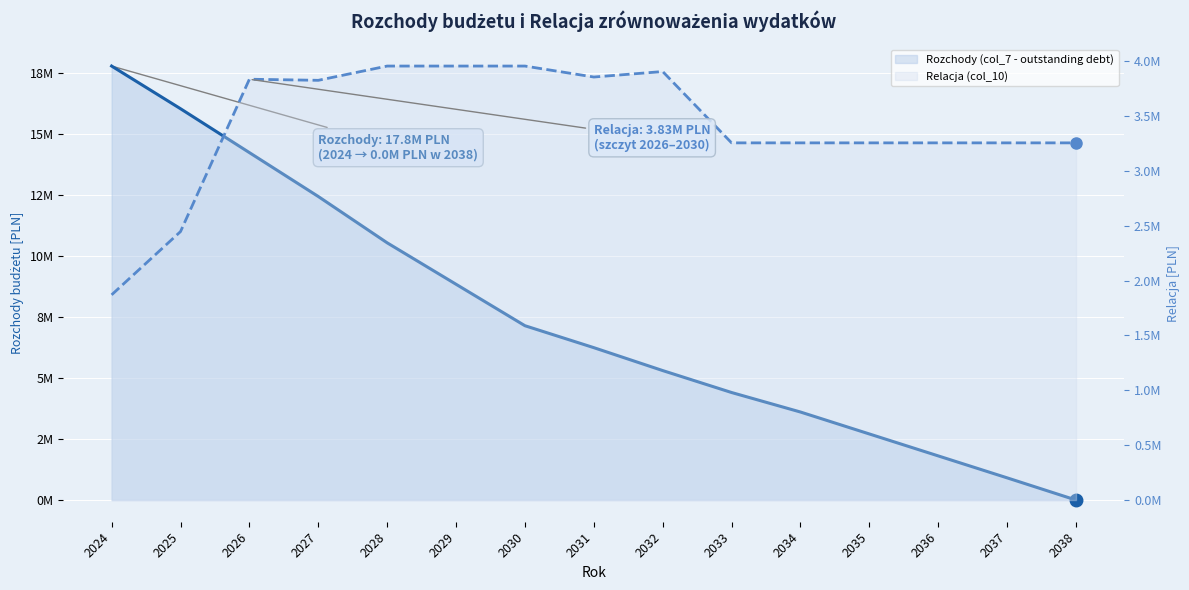

List the series in order of their overall mean, highest first.

Rozchody (col_7 - outstanding debt) (line), Relacja (col_10) (line)